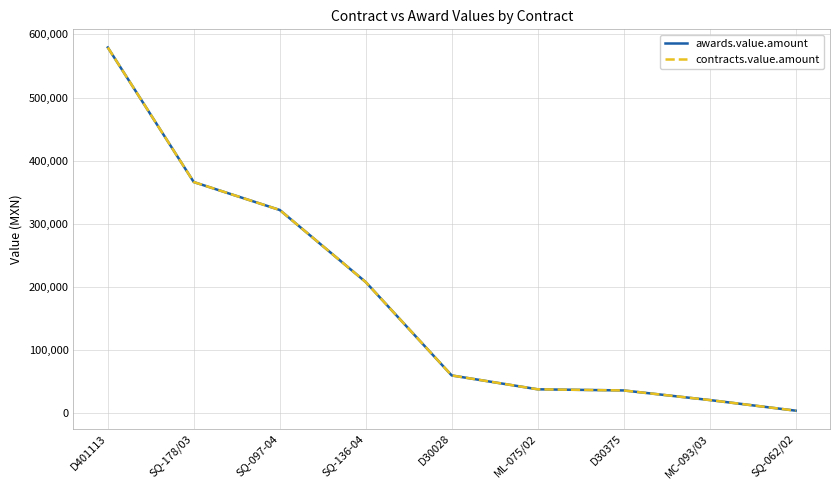

True or false: awards.value.amount and contracts.value.amount intersect in this chart.

False